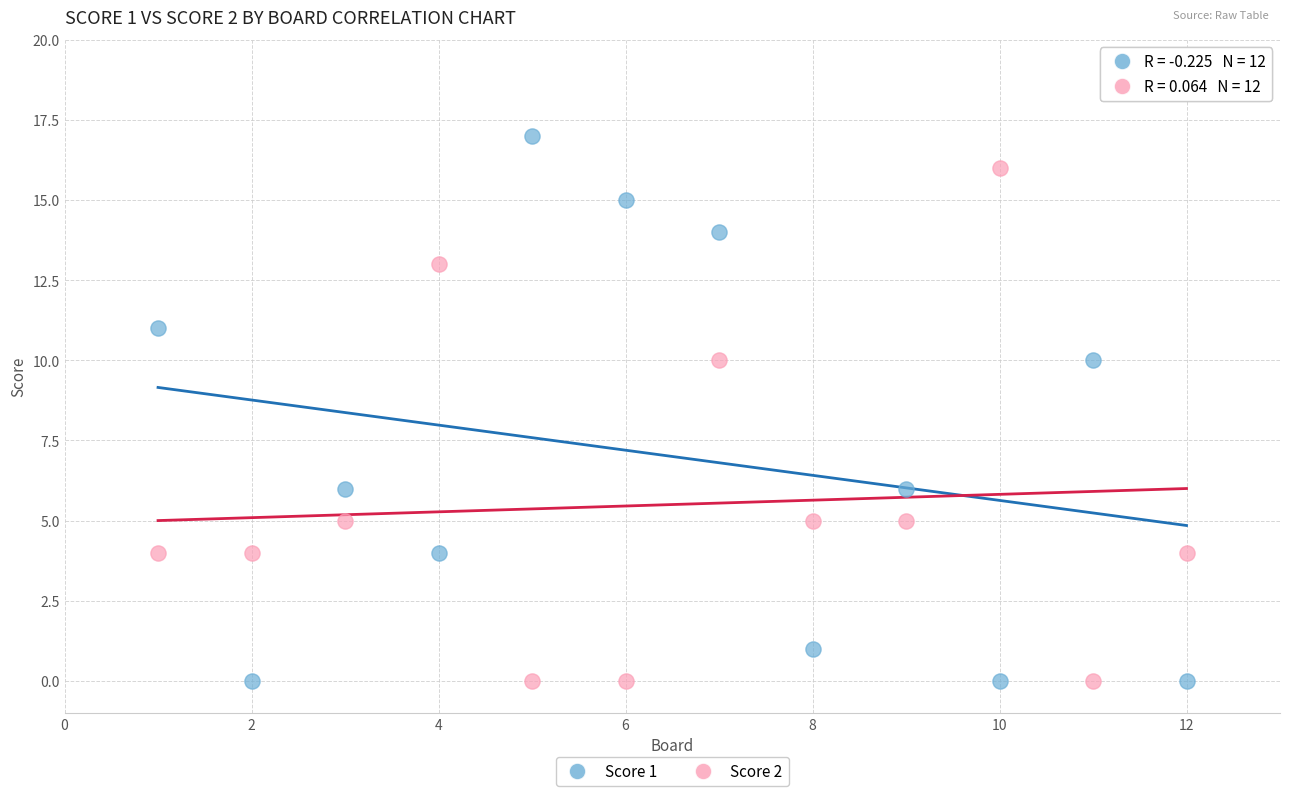

Which series has the widest spread of Y values?

Score 1